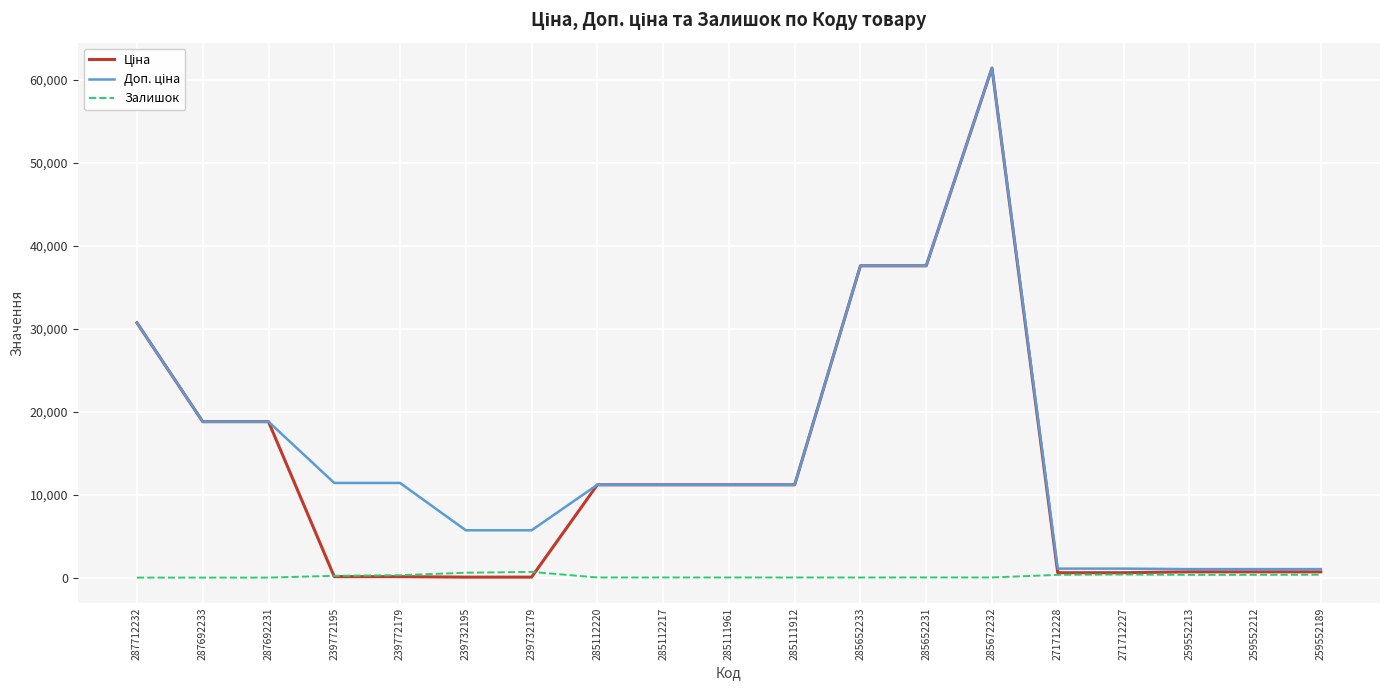

What position from the left is 271712227?

16